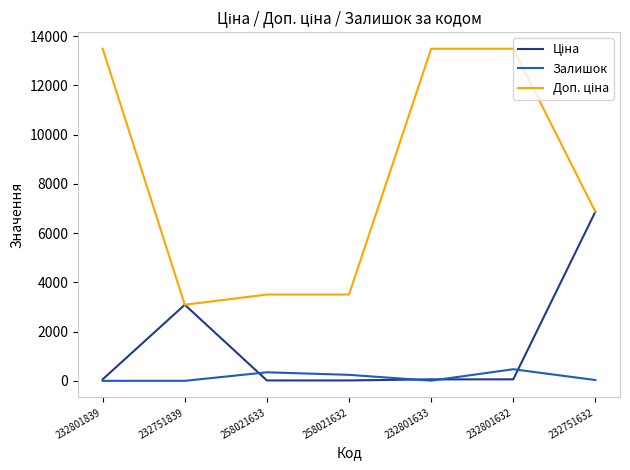

What is the total value across all series at 232801633?

13560.2